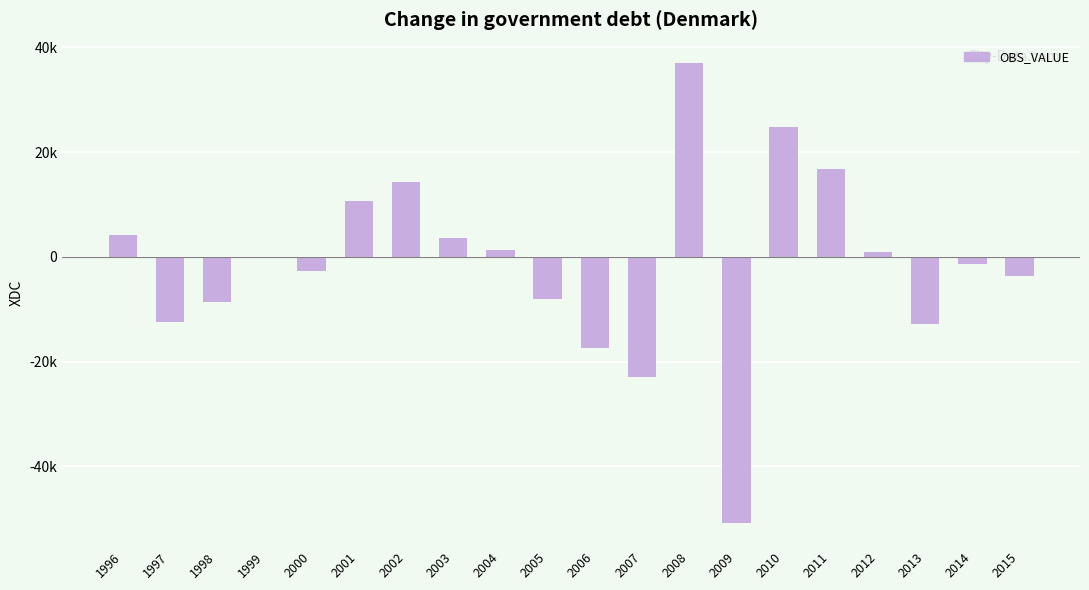

Does the chart contain any negative values?

Yes